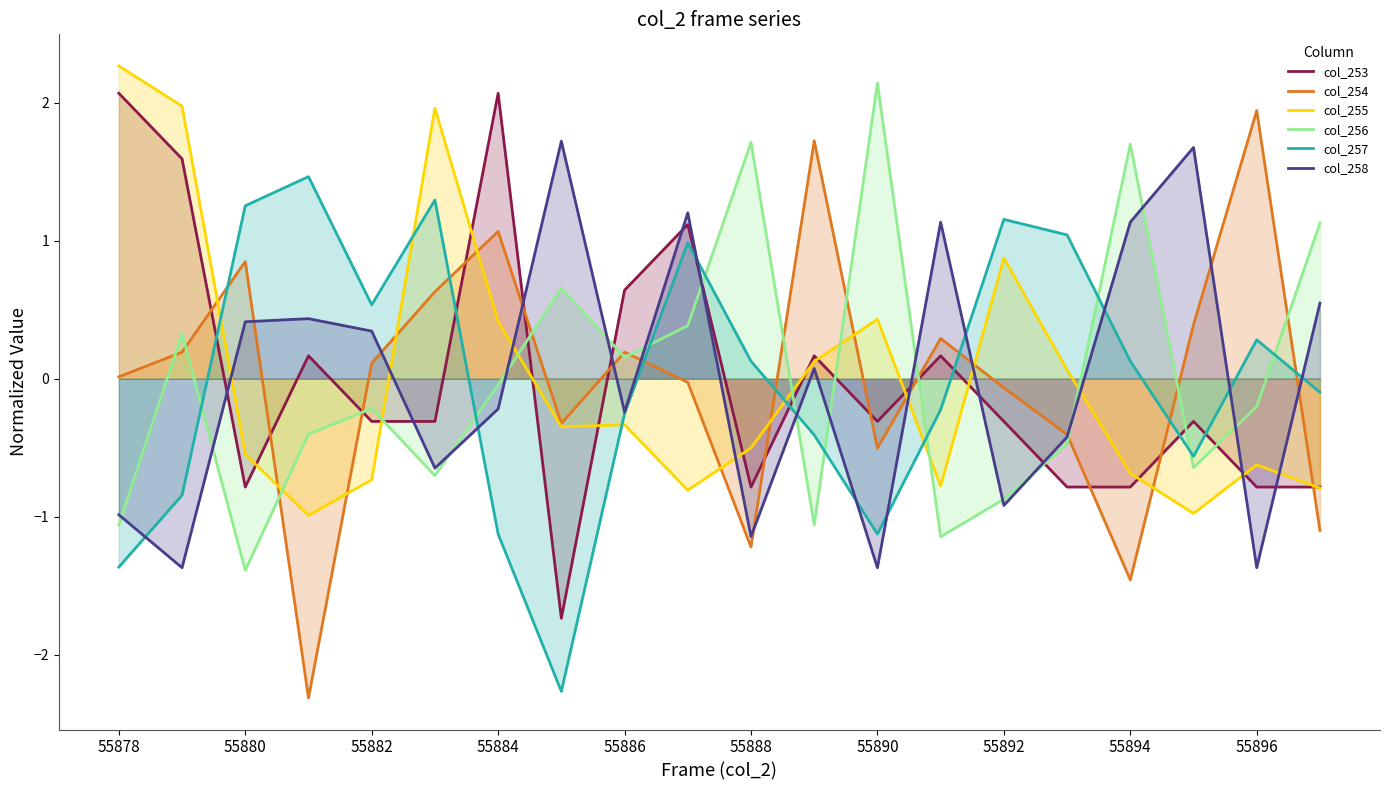

Which series has the widest spread of values?

col_254